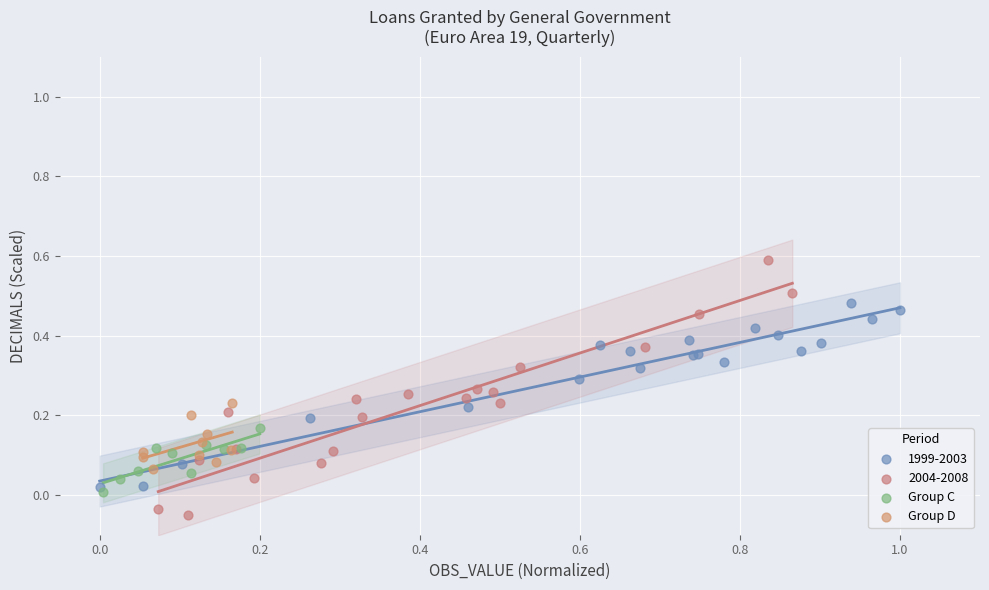

Which series reaches the minimum Y coordinate?

2004-2008